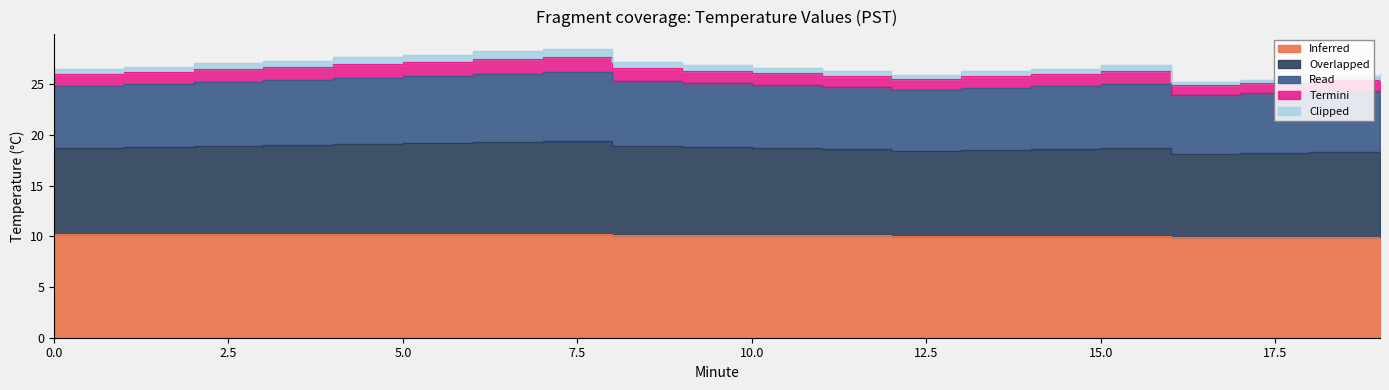

Which series changed the most between 8 and 9?

Overlapped